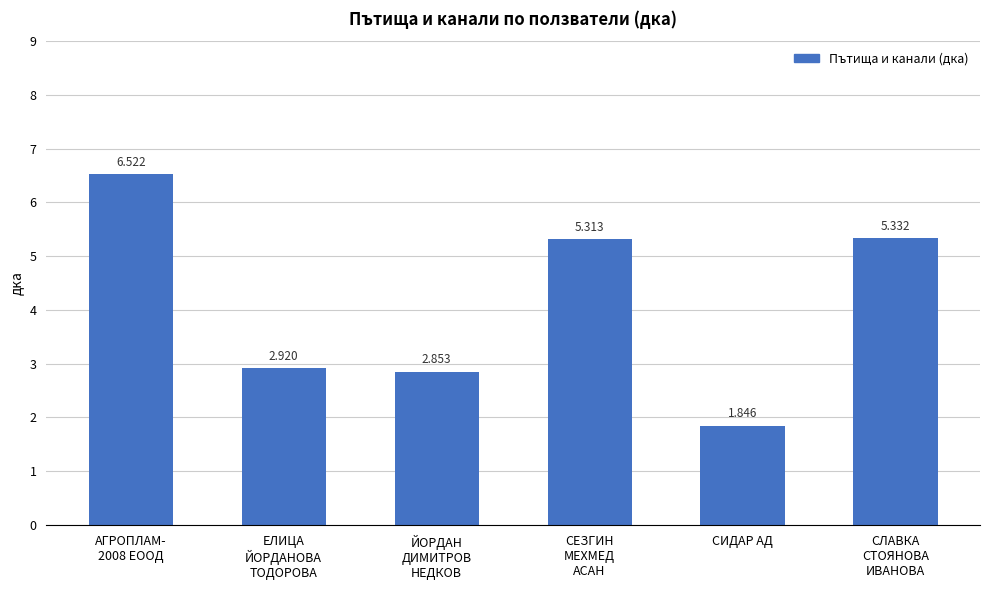

The chart shows a value of 7.2 at СЛАВКА
СТОЯНОВА
ИВАНОВА. True or false?

False